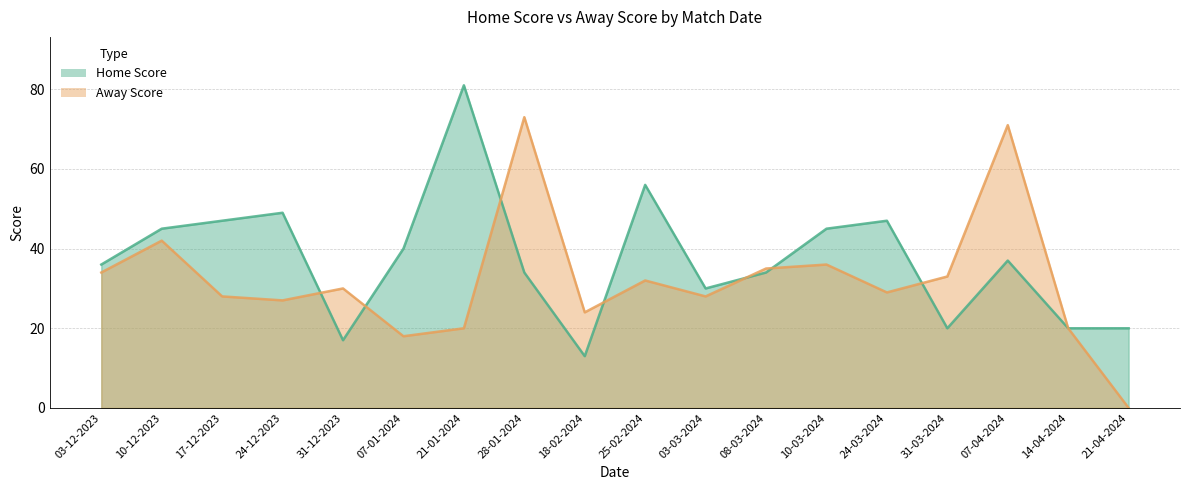

The Home Score series shows 34 at 28-01-2024. True or false?

True